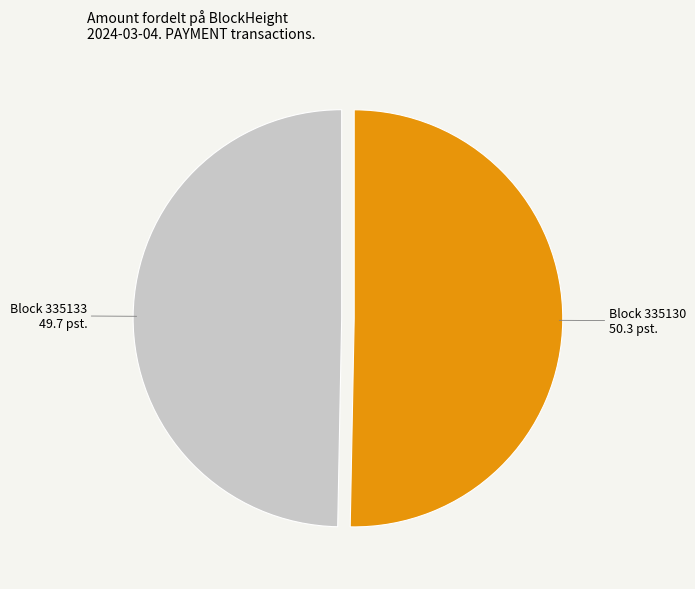

Does any single category account for the majority?

Yes